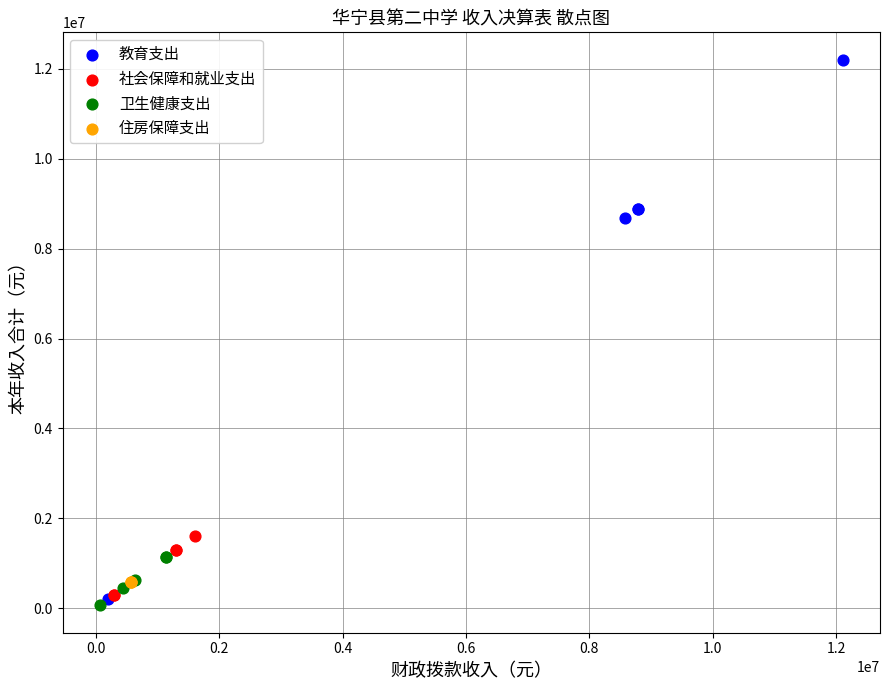

What are all the series names shown in the legend?

教育支出, 社会保障和就业支出, 卫生健康支出, 住房保障支出